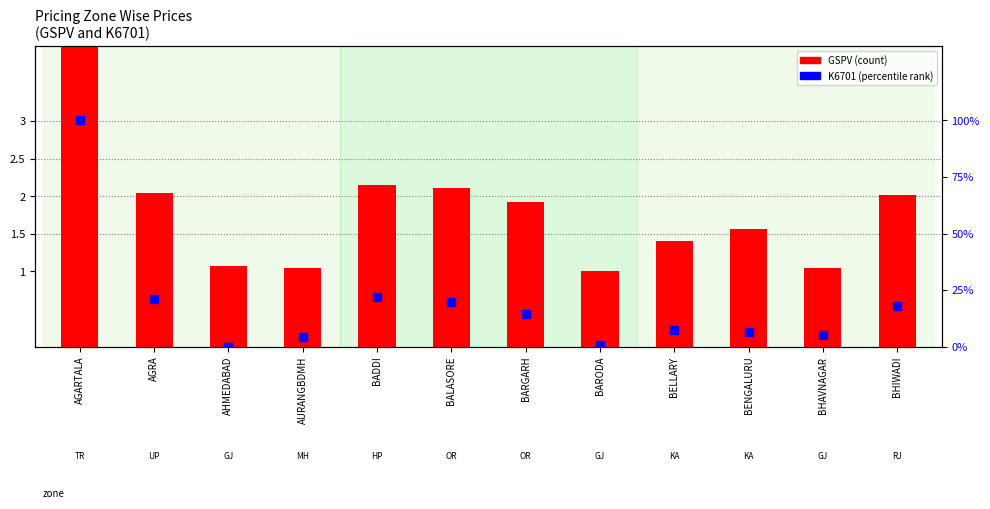

At which category is the sum across all series the highest?

AGARTALA